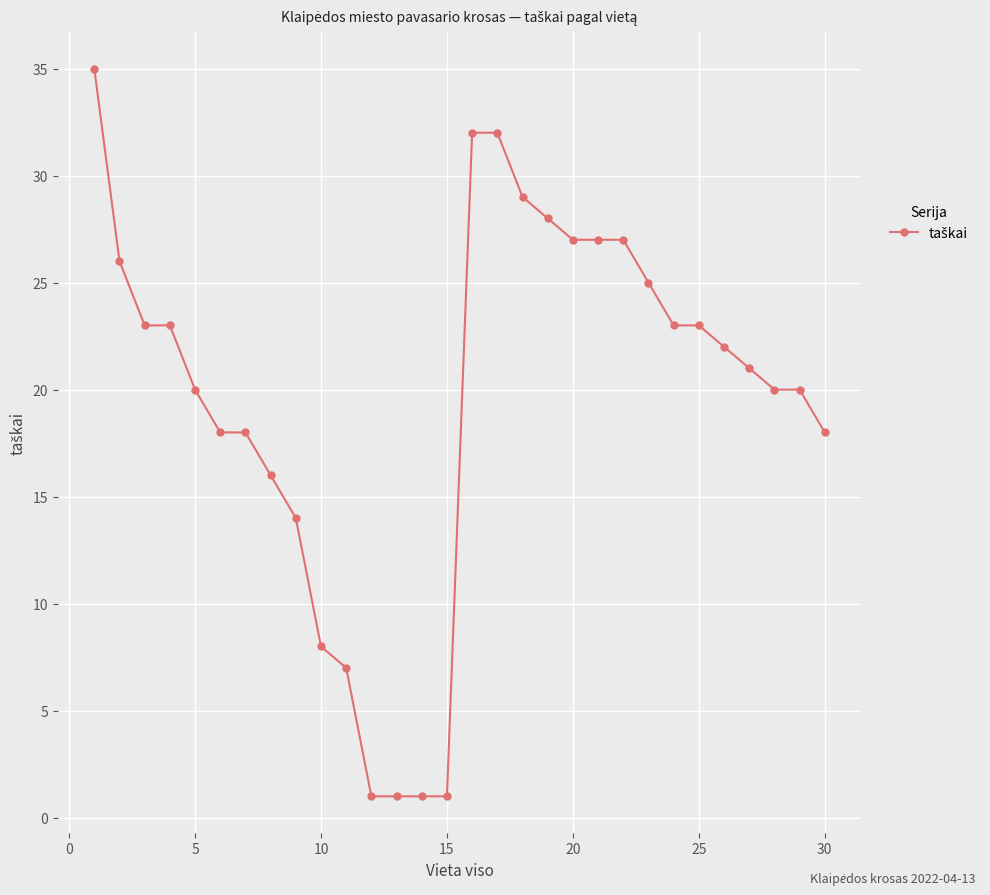

What is the minimum value shown in the chart?

1